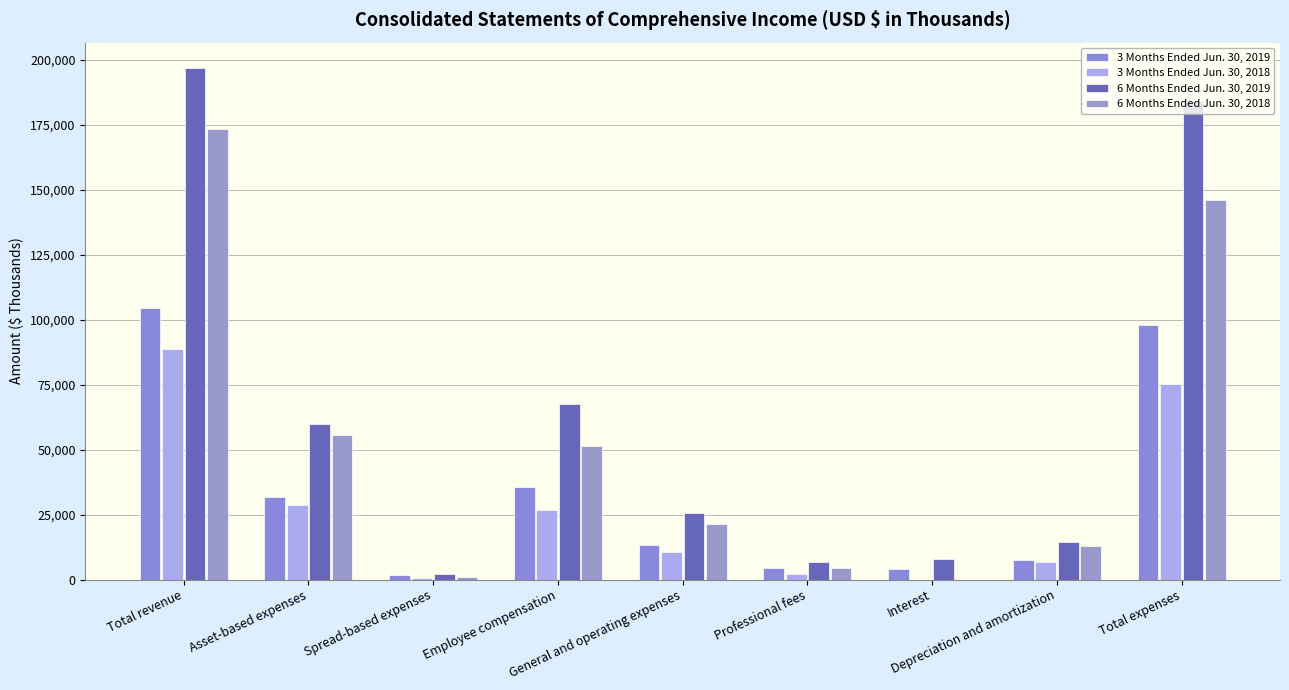

What is the label of the 8th bar from the left?

Depreciation and amortization